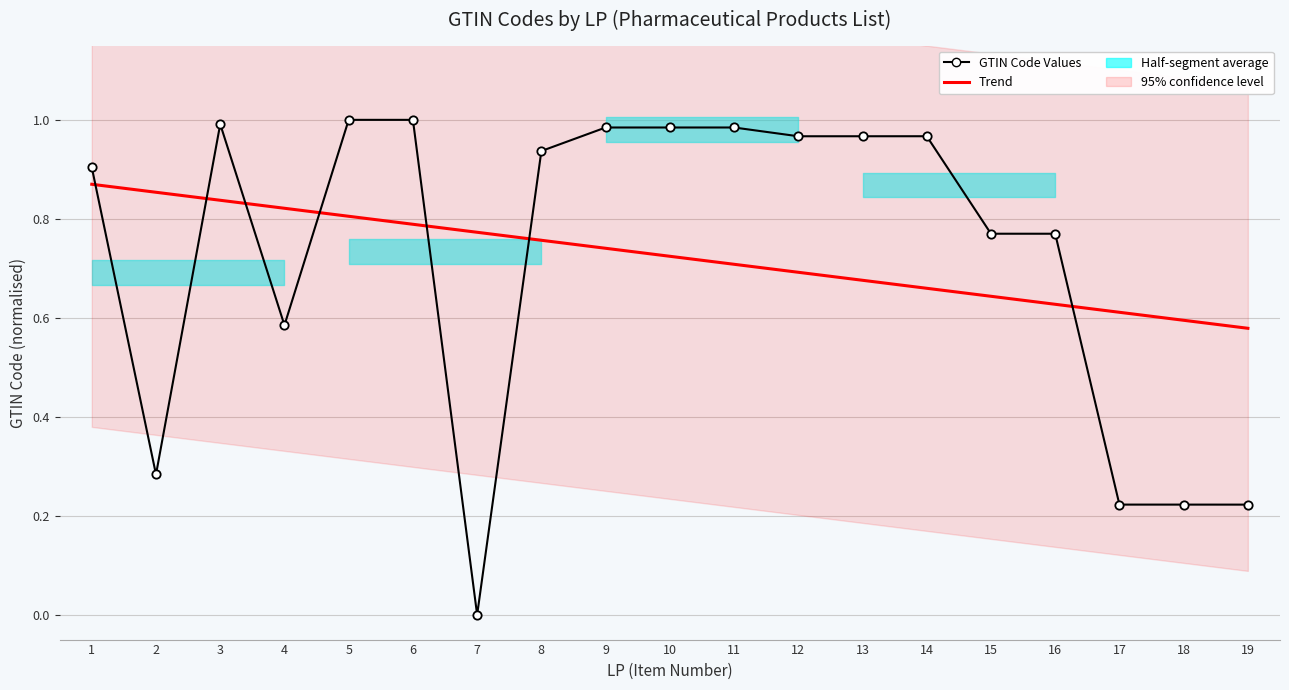

After their last crossing, which series has the higher values: Trend or GTIN Code Values?

Trend